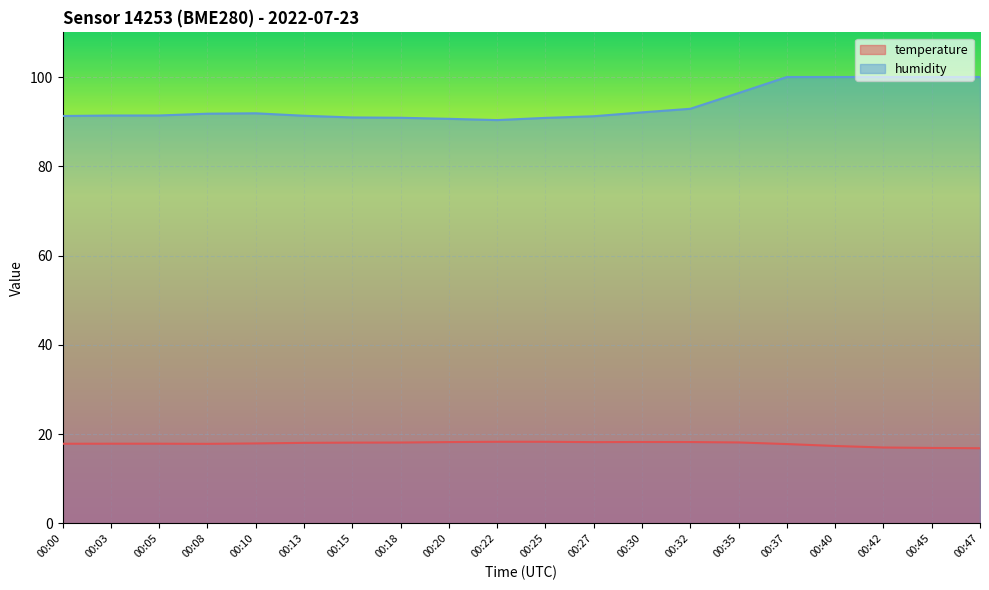

What is the value of the humidity point at the 4th from the left?

91.8